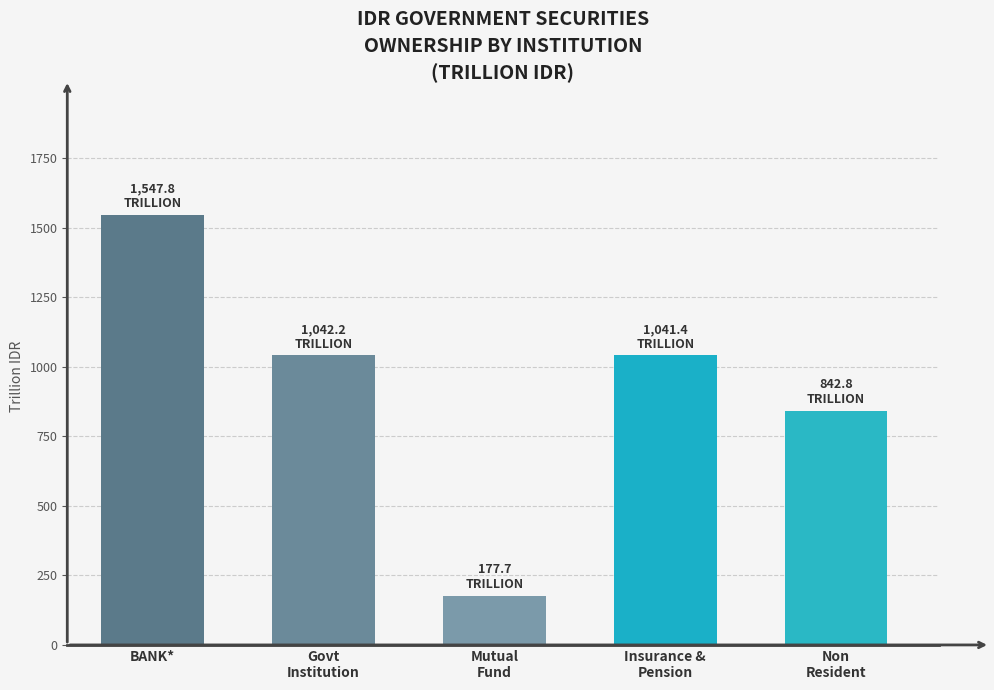

At which label does the data first exceed 1041?

BANK*